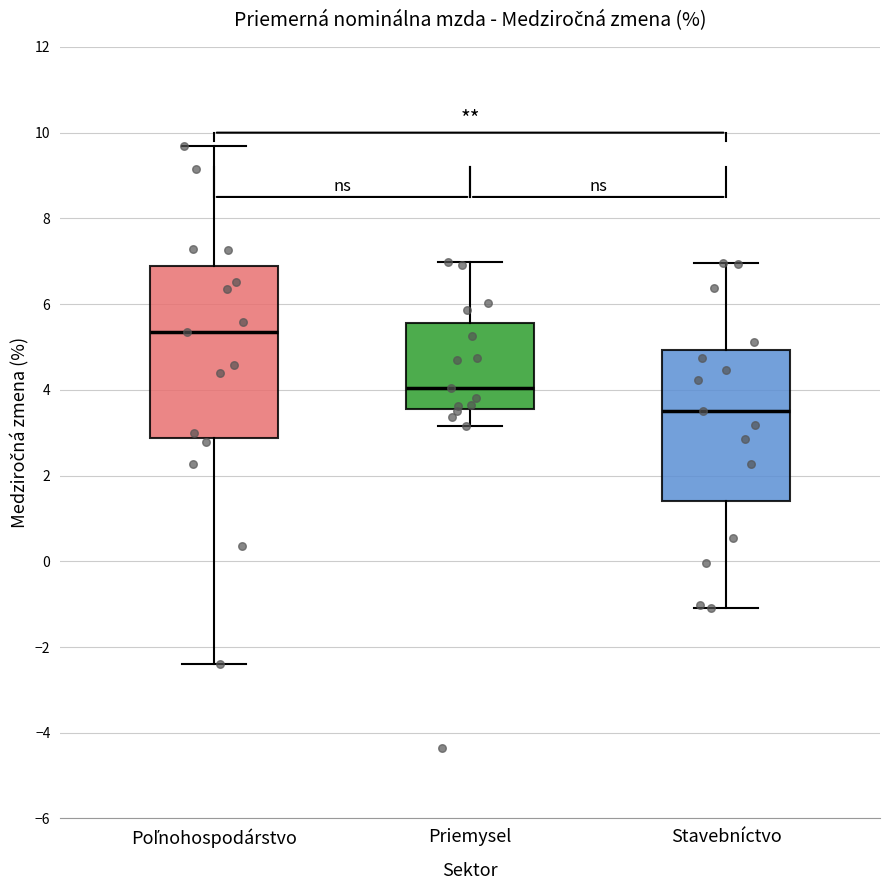

Which box has the highest median line?

Poľnohospodárstvo